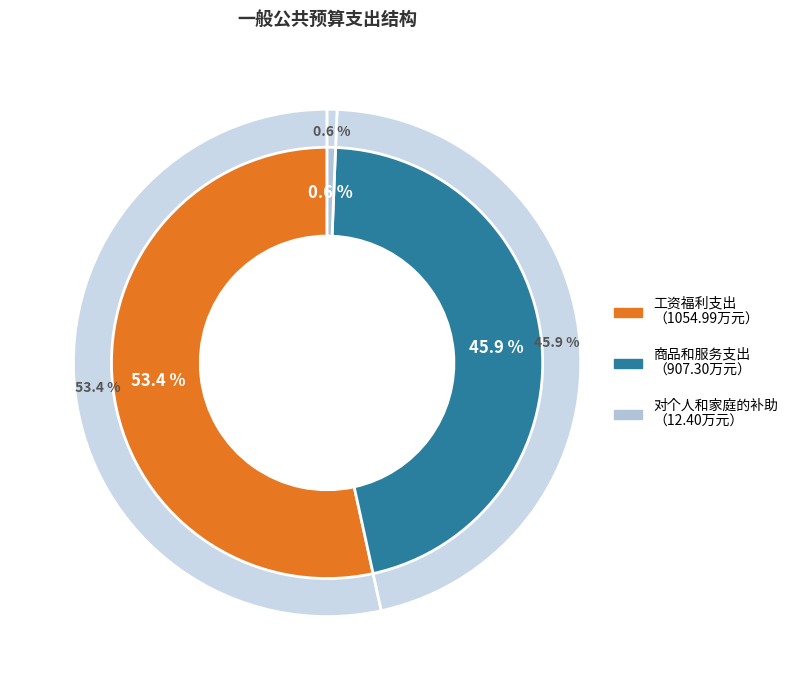

What is the change in value from 商品和服务支出 to 对个人和家庭的补助?

-894.9